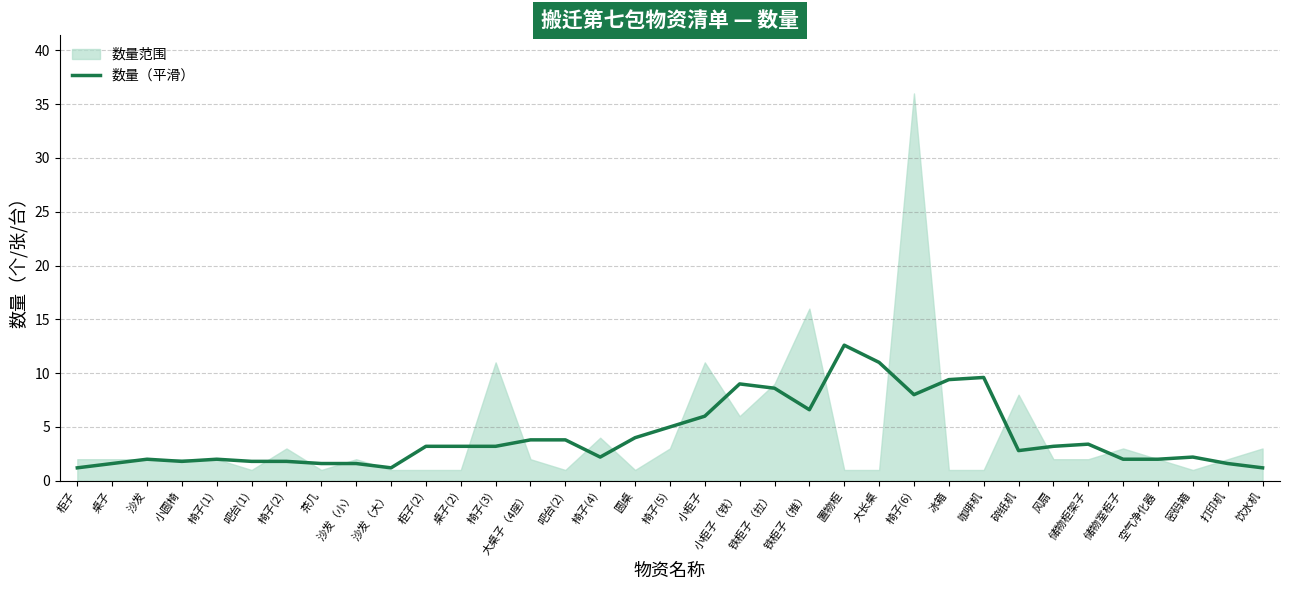

What is the average value?

4.1